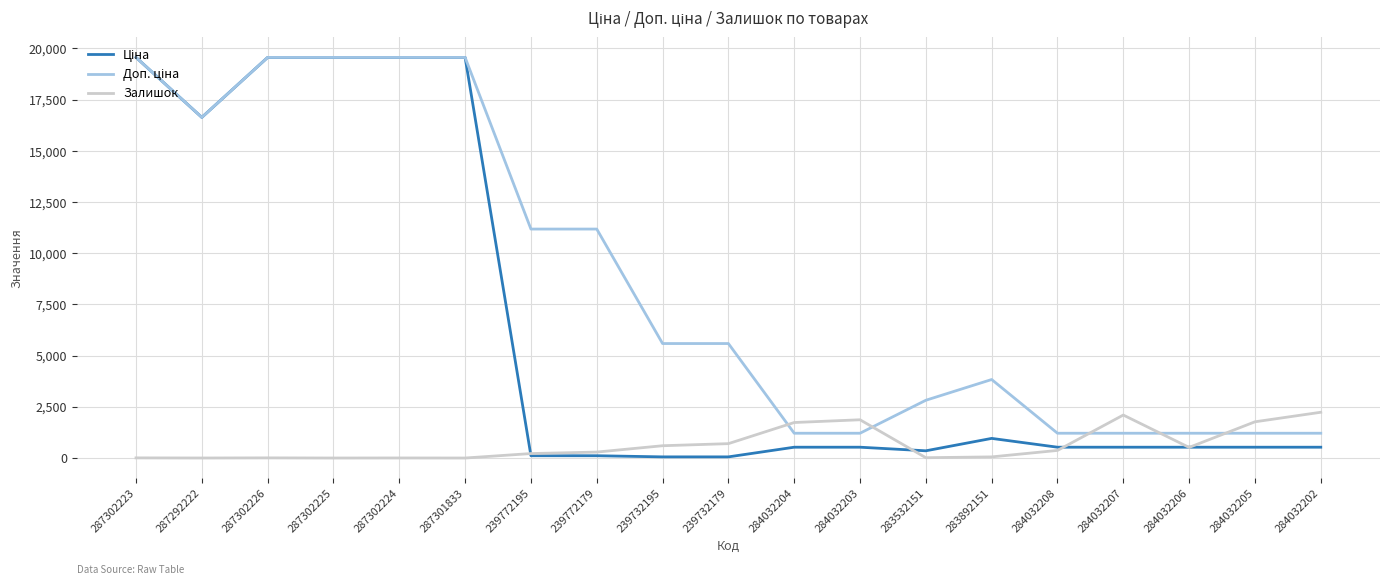

What is the maximum value for Залишок?

2235.0